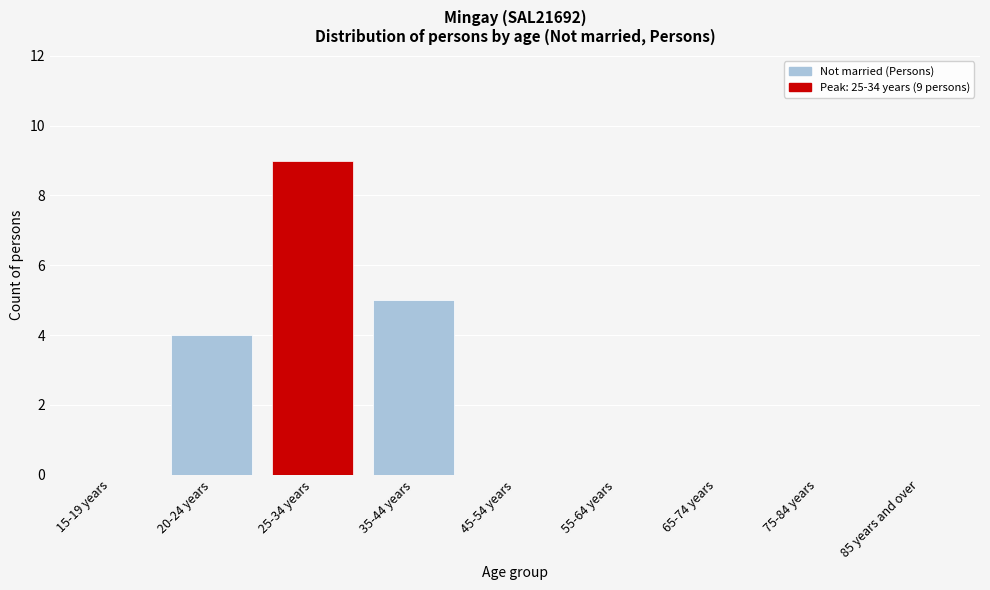

Reading left to right, extract all data points from this chart.

15-19 years=0	20-24 years=4	25-34 years=9	35-44 years=5	45-54 years=0	55-64 years=0	65-74 years=0	75-84 years=0	85 years and over=0